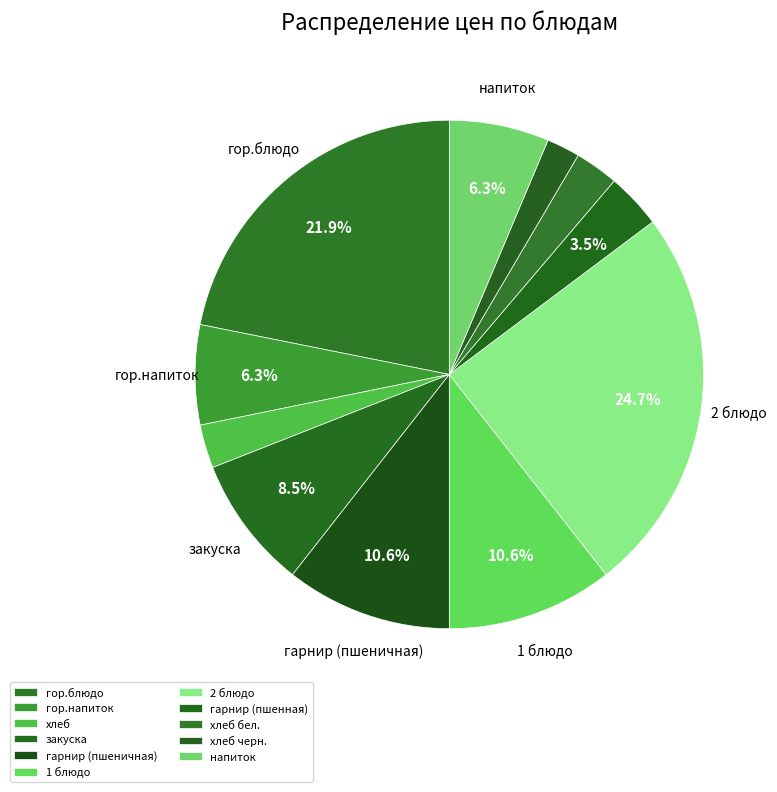

How many slices are in this pie chart?

11